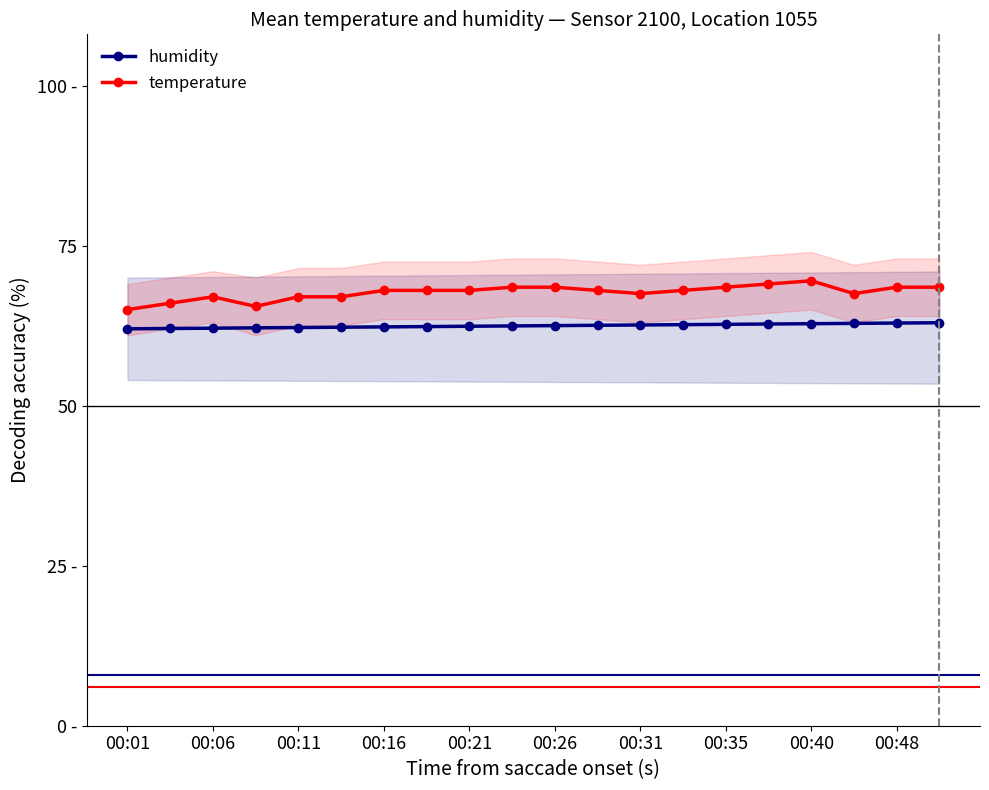

How many series are shown in this chart?

2